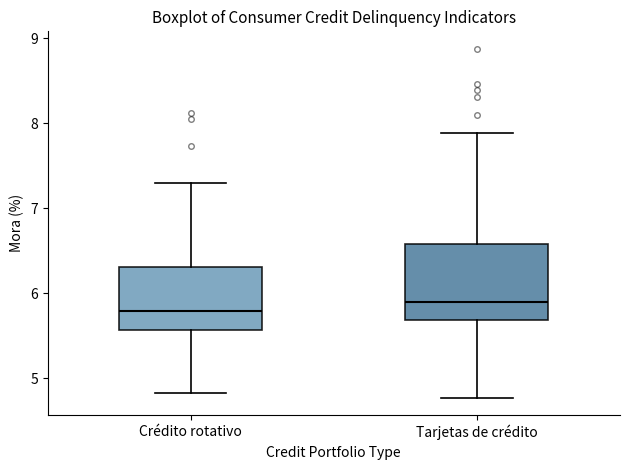

Reading left to right, read every box against the y-axis: the position of its median line, the range the box covers, and the ends of its whiskers. The values are not printed on the chart, so give them approximately, as read against the axis.

Crédito rotativo: median 5.8, box 5.6 to 6.3, whiskers 4.8 to 7.3
Tarjetas de crédito: median 5.9, box 5.7 to 6.6, whiskers 4.8 to 7.9